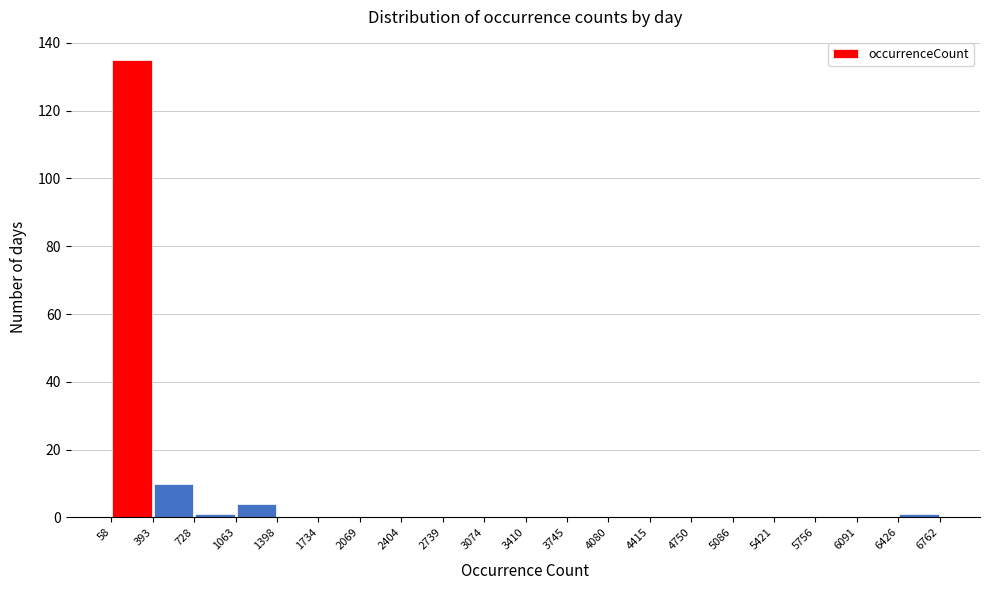

Which range on the x-axis has the tallest bar?

58 to 393